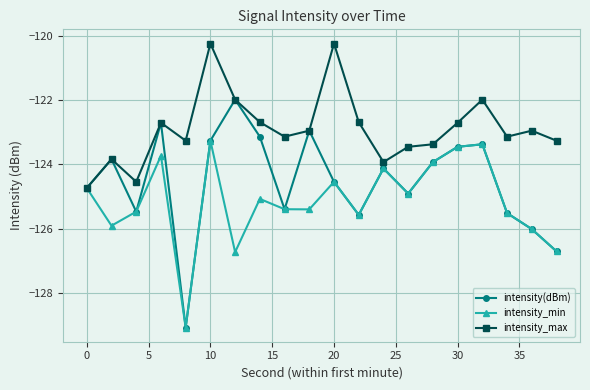

Count the number of categories in the chart.

20